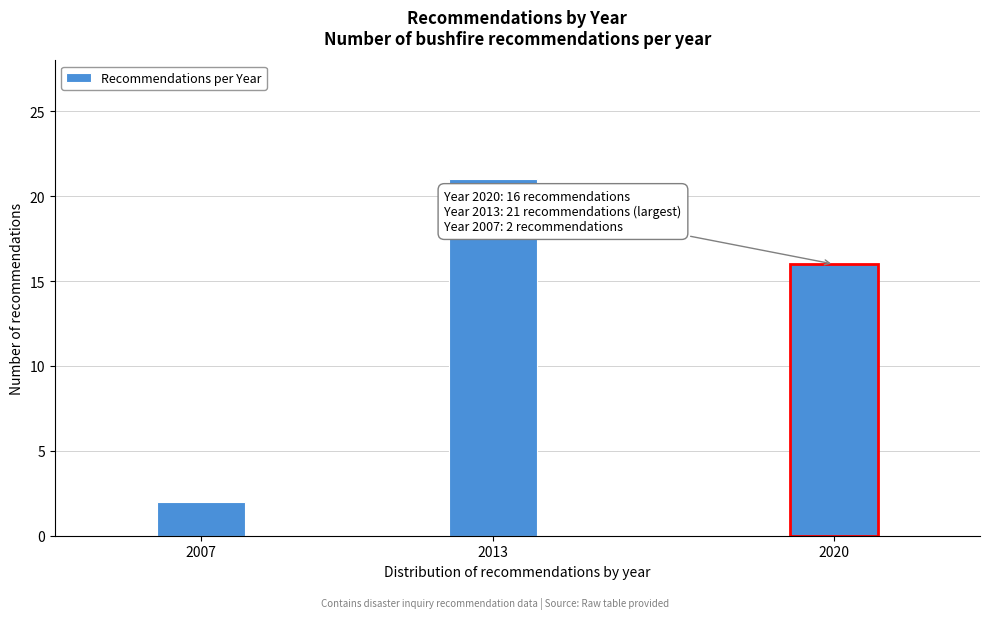

Reading left to right, transcribe all the data shown in this chart.

2007=2	2013=21	2020=16